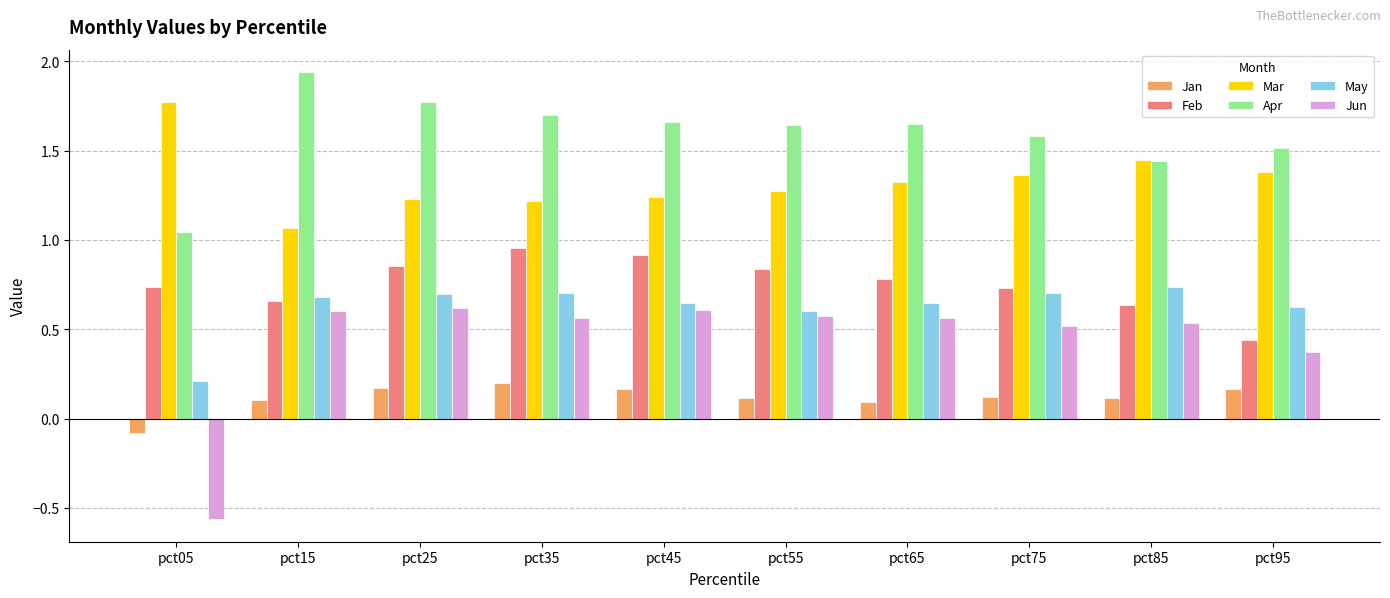

How many values in Jan are above zero?

9